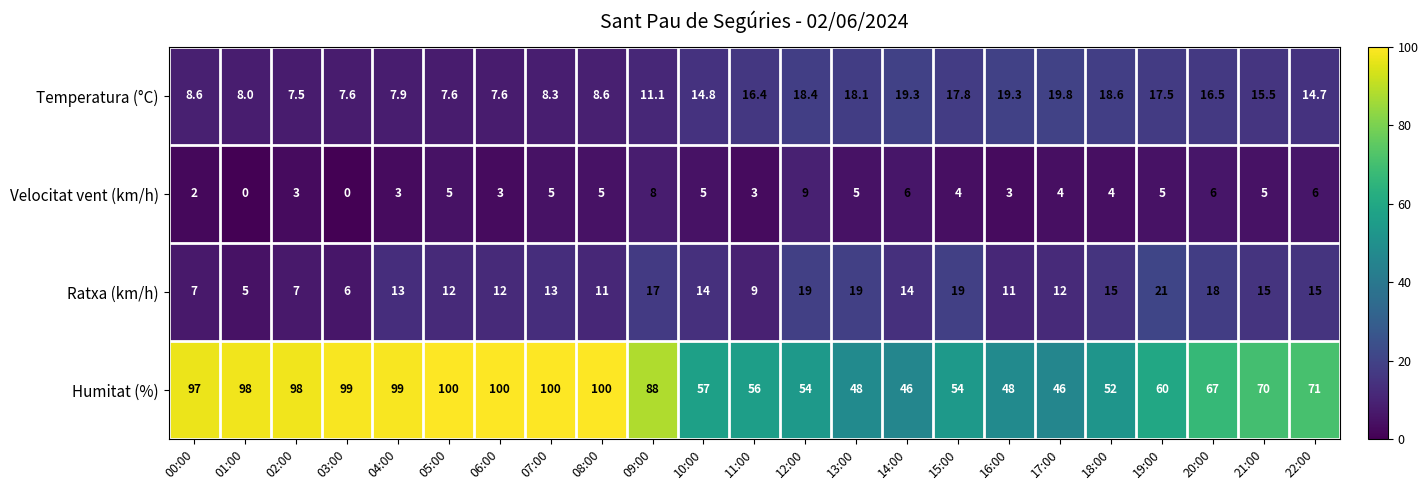

How many data points does each series have?

23